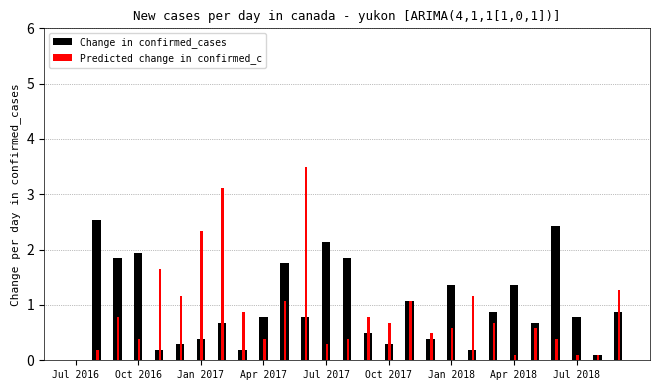

What is the maximum value for Change in confirmed_cases?

2.5